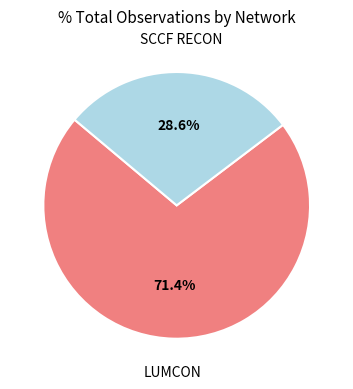

Which has a higher value, LUMCON or SCCF RECON?

LUMCON